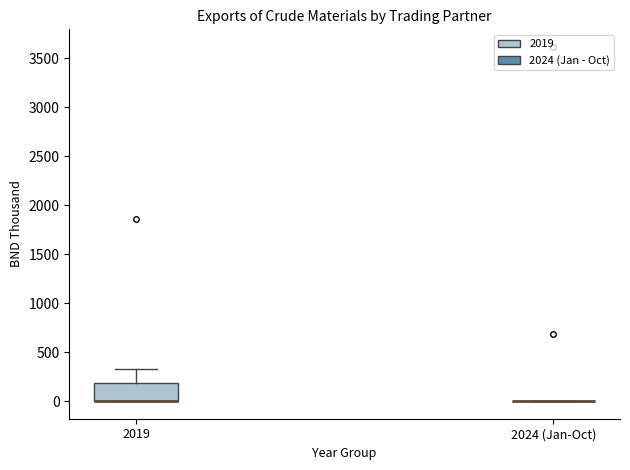

Reading left to right, read every box against the y-axis: the position of its median line, the range the box covers, and the ends of its whiskers. The values are not printed on the chart, so give them approximately, as read against the axis.

2019: median 0 (drawn on the box's lower edge), box 0 to 200, whiskers 0 to 350
2024 (Jan-Oct): box collapsed to a line at 0, whiskers 0 to 0